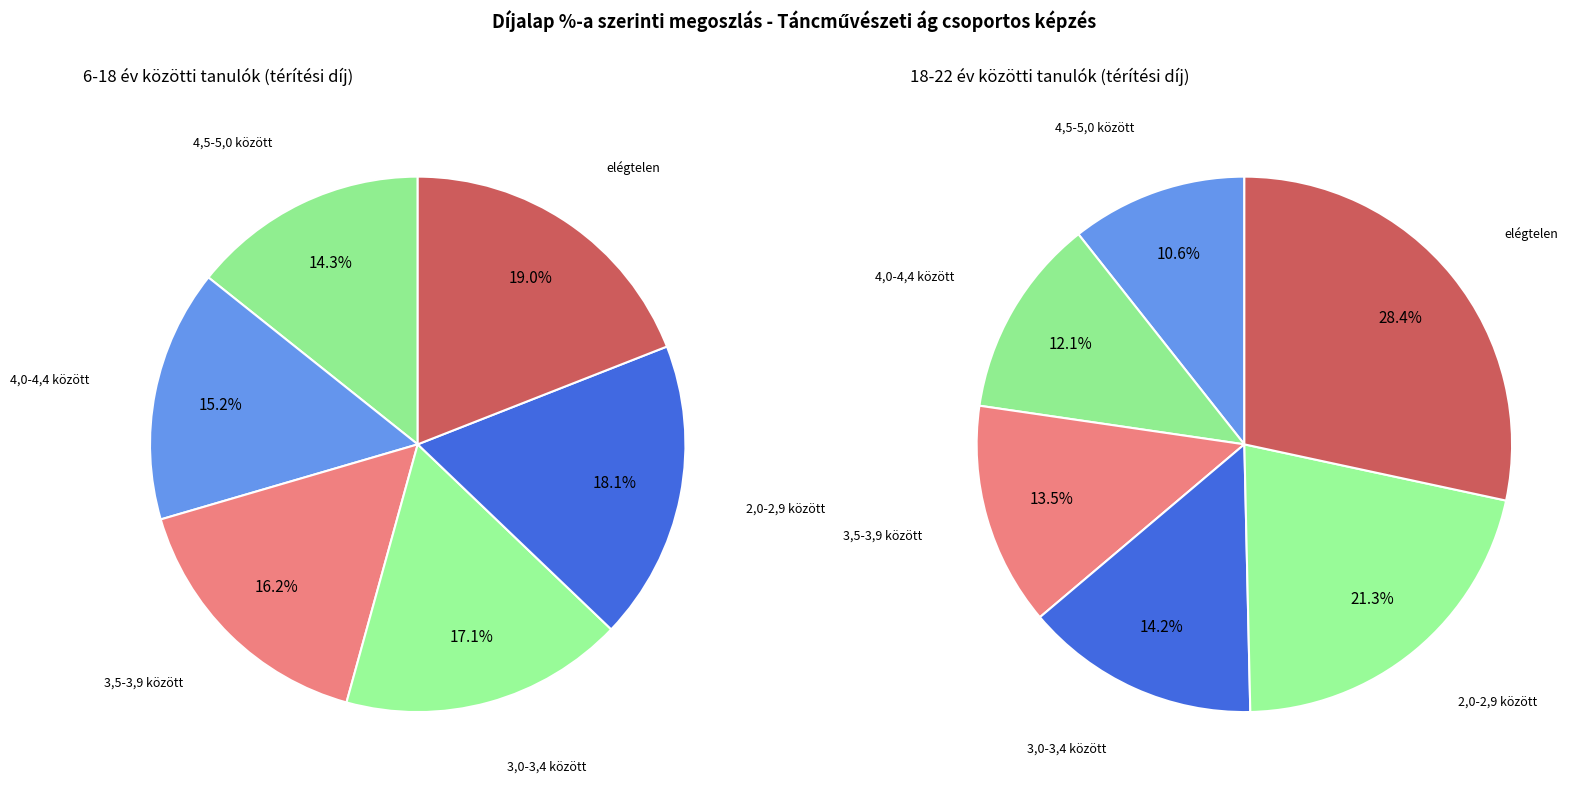

To the nearest percent, what is the difference between the 4,0-4,4 között and elégtelen slice percentages?

4%